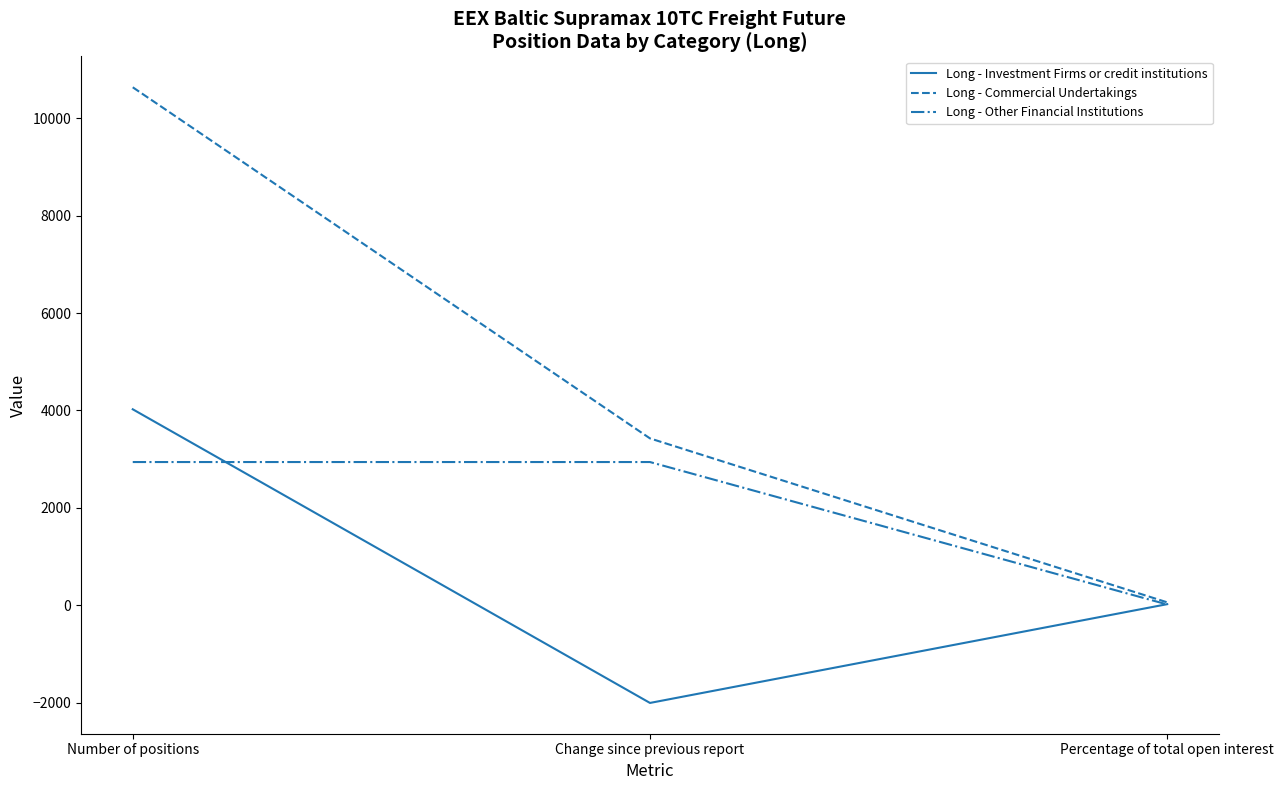

Is the value of Long - Investment Firms or credit institutions at Percentage of total open interest greater than the value of Long - Commercial Undertakings at Number of positions?

No